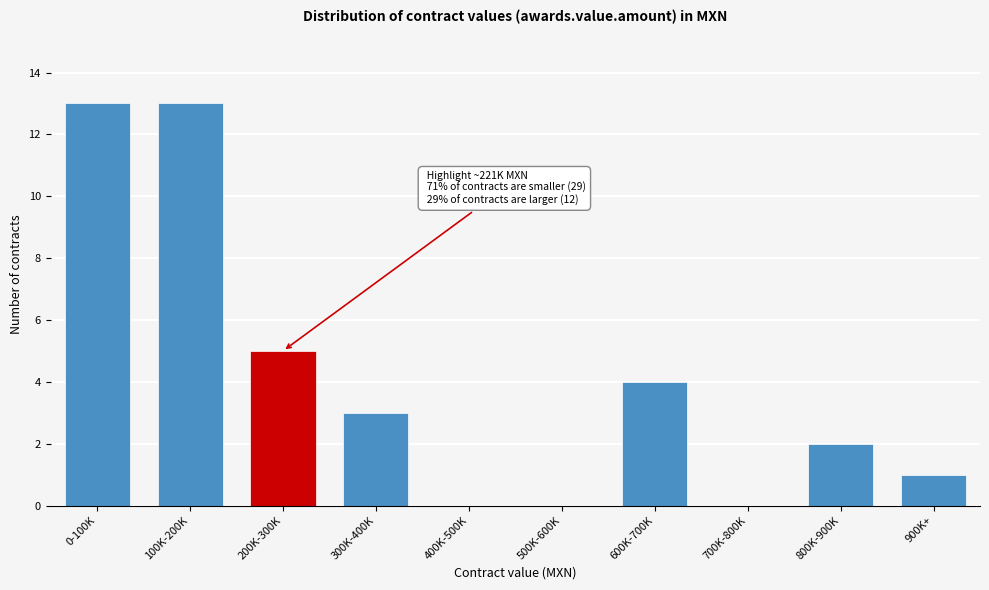

Reading left to right, transcribe all the data shown in this chart.

0-100K=13	100K-200K=13	200K-300K=5	300K-400K=3	400K-500K=0	500K-600K=0	600K-700K=4	700K-800K=0	800K-900K=2	900K+=1